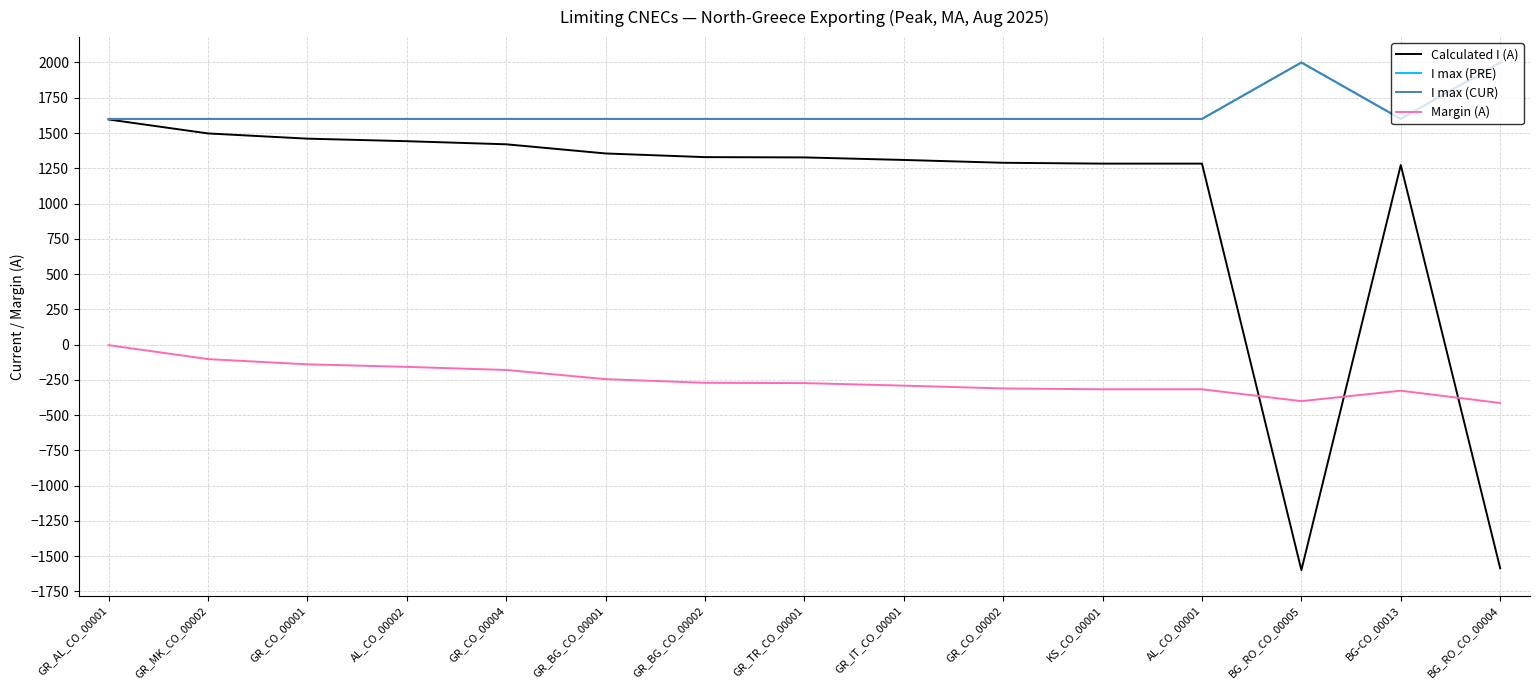

Is this an area chart (filled region under the line)?

No